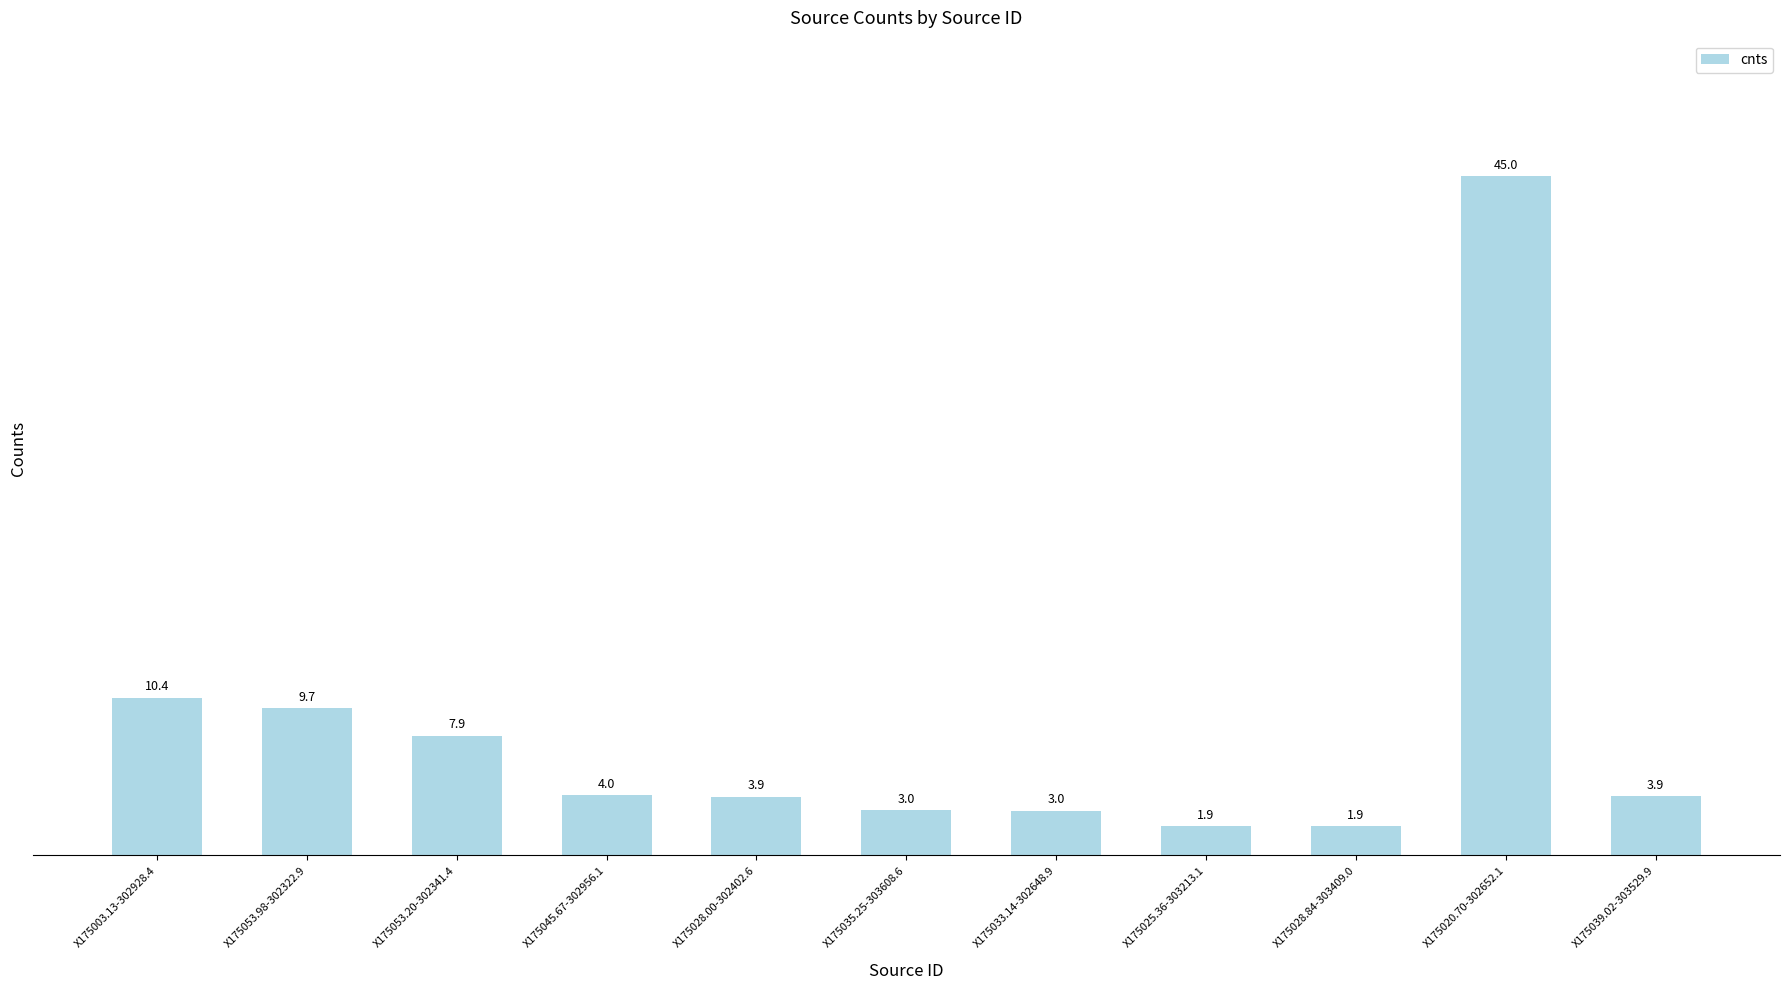

What is the difference between the maximum and minimum values?

43.0